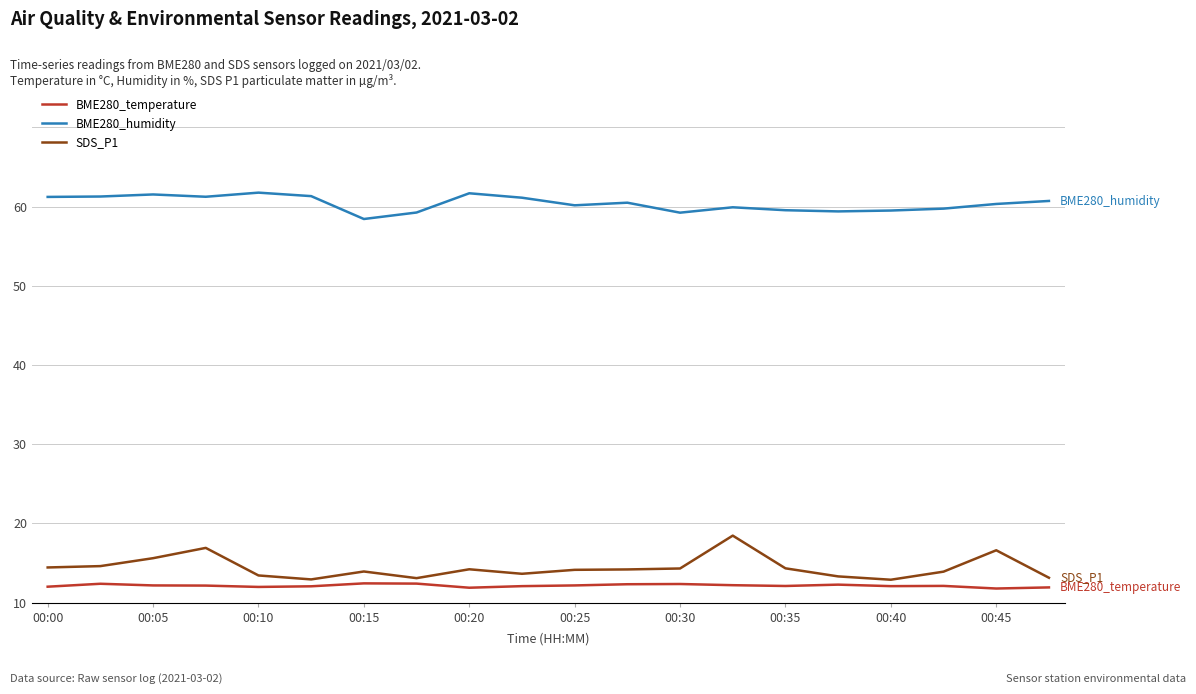

What are all the series names shown in the legend?

BME280_temperature, BME280_humidity, SDS_P1